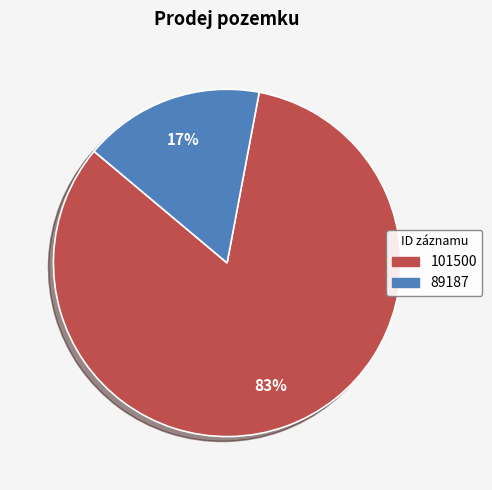

Rank the categories by value from highest to lowest.

101500, 89187